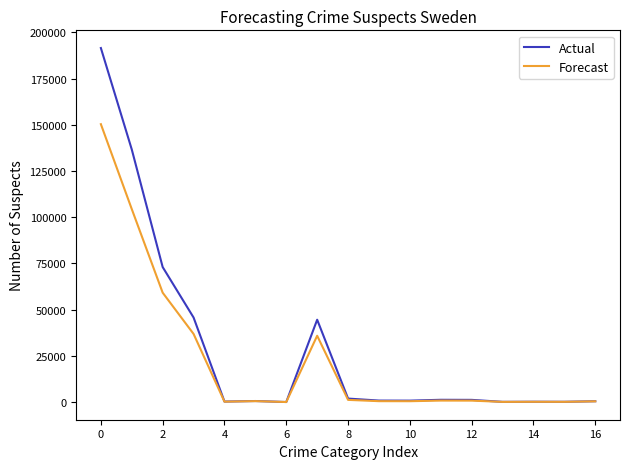

Which series has the largest range (max minus min)?

Actual